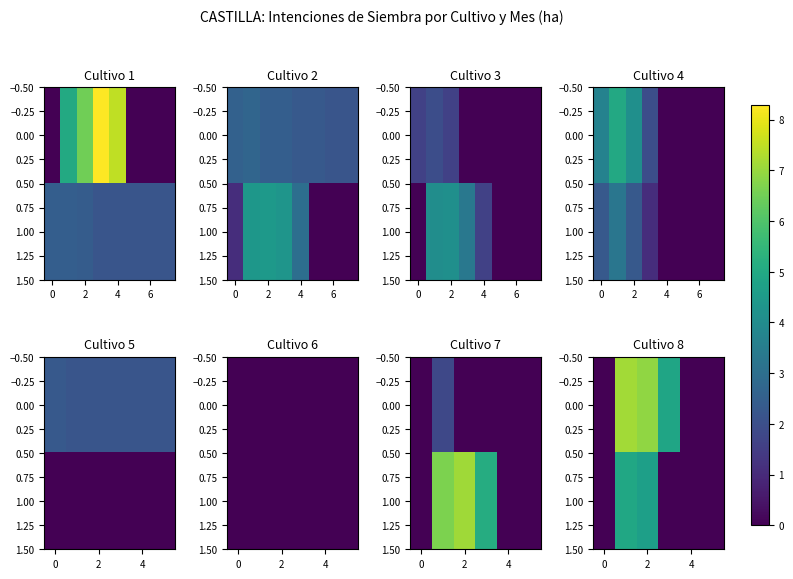

What is the maximum value for 1.00?

4.9